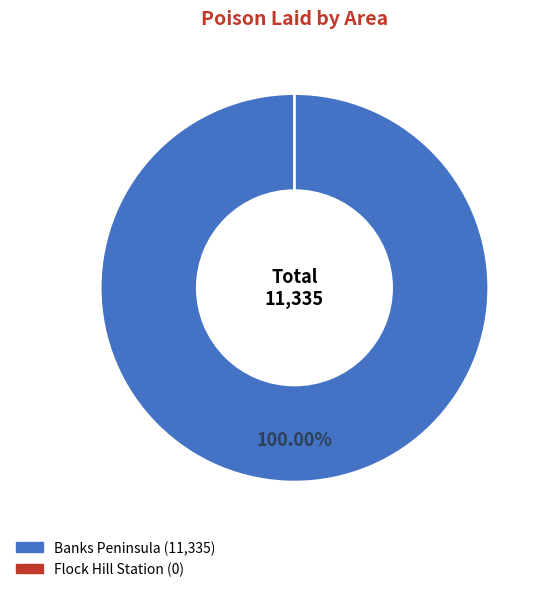

Which slice is the largest?

Banks Peninsula